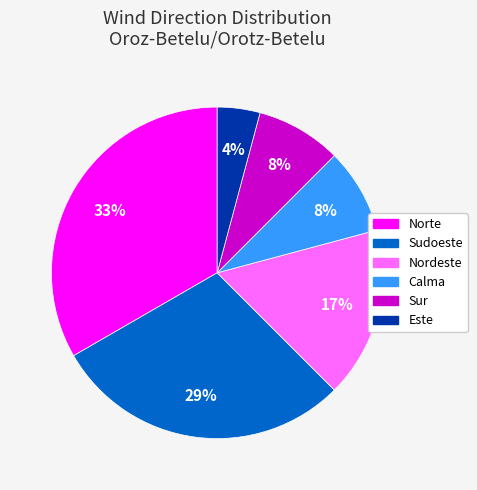

Which slice is the largest?

Norte